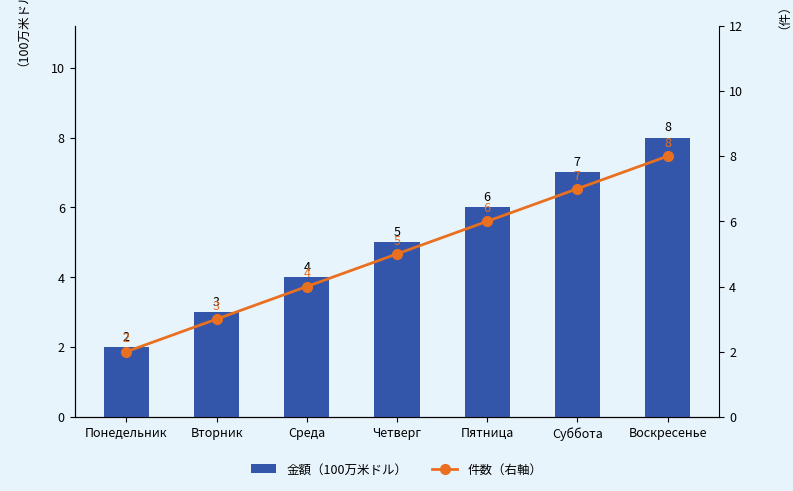

What is the approximate value of 金額（100万米ドル） at Суббота?

7